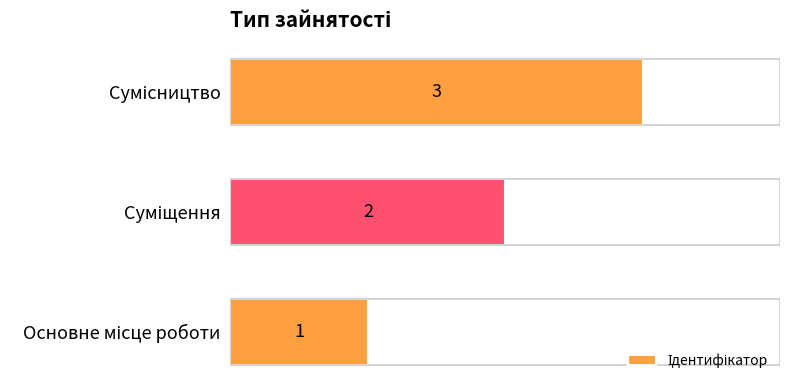

What is the greatest value displayed?

3